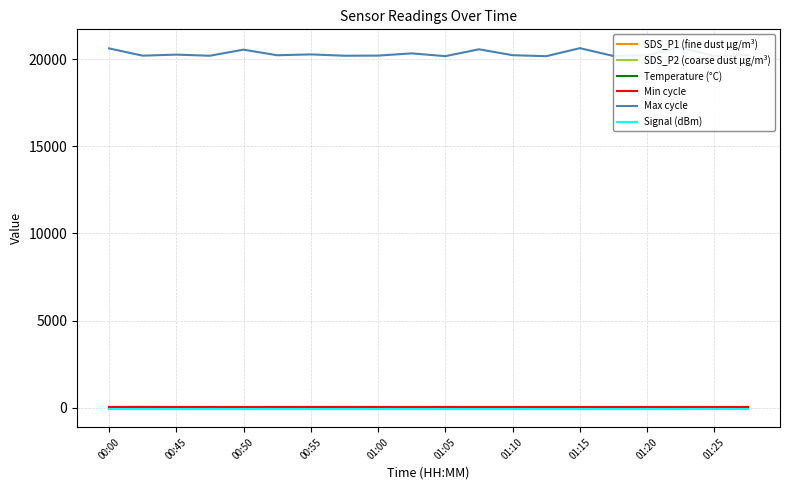

Count the number of categories in the chart.

20